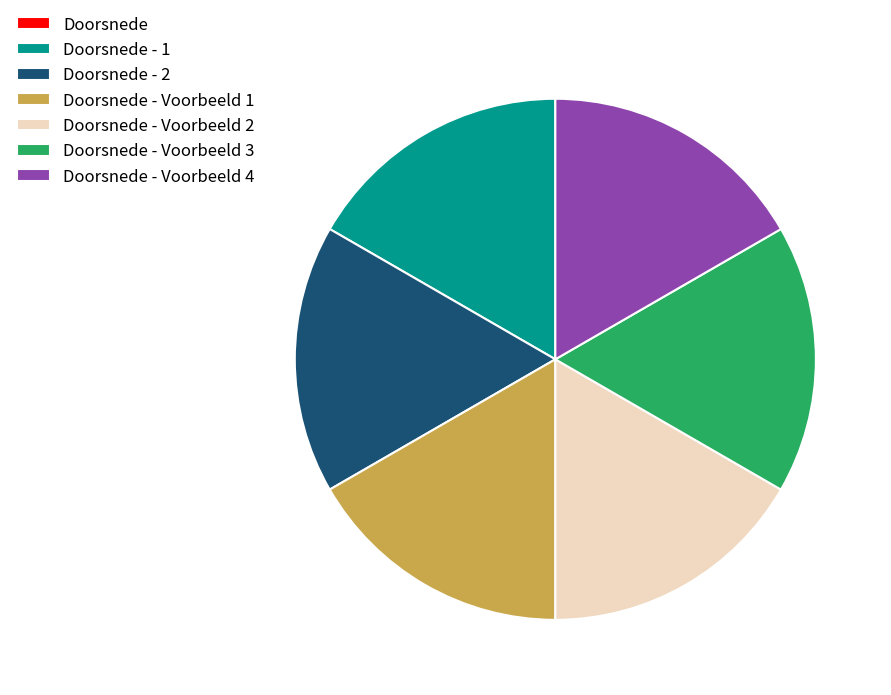

Is there any slice that represents more than half of the pie?

No